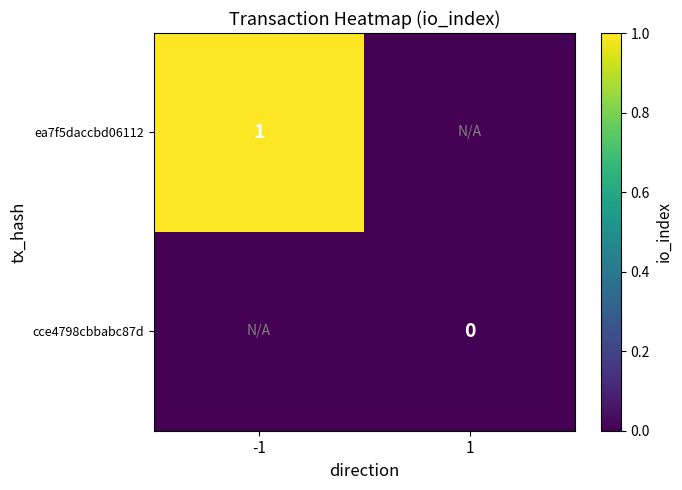

Is the value of cce4798cbbabc87d at 1 greater than the value of ea7f5daccbd06112 at -1?

No